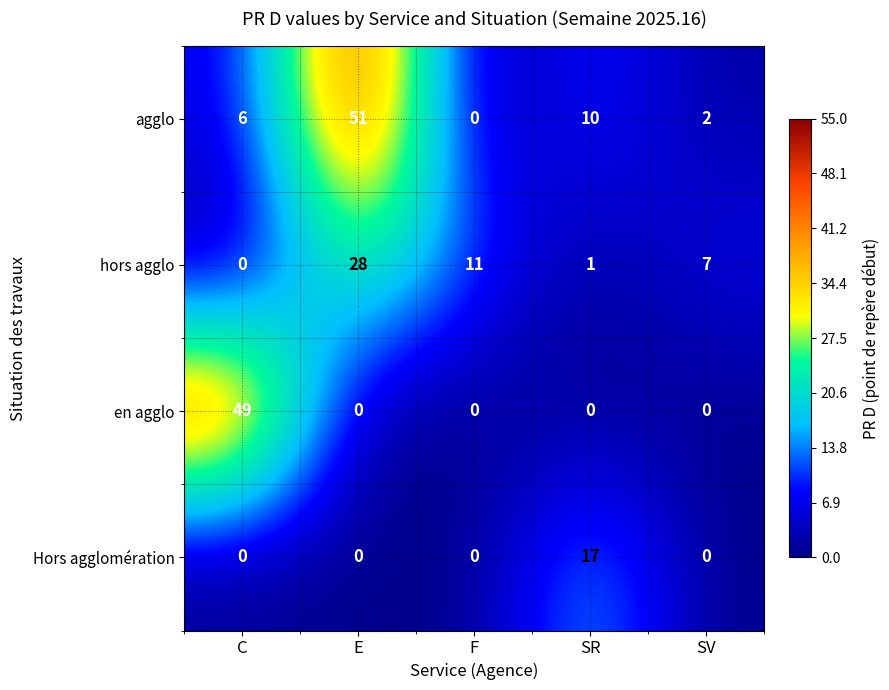

What is the total value across all series at C?

55